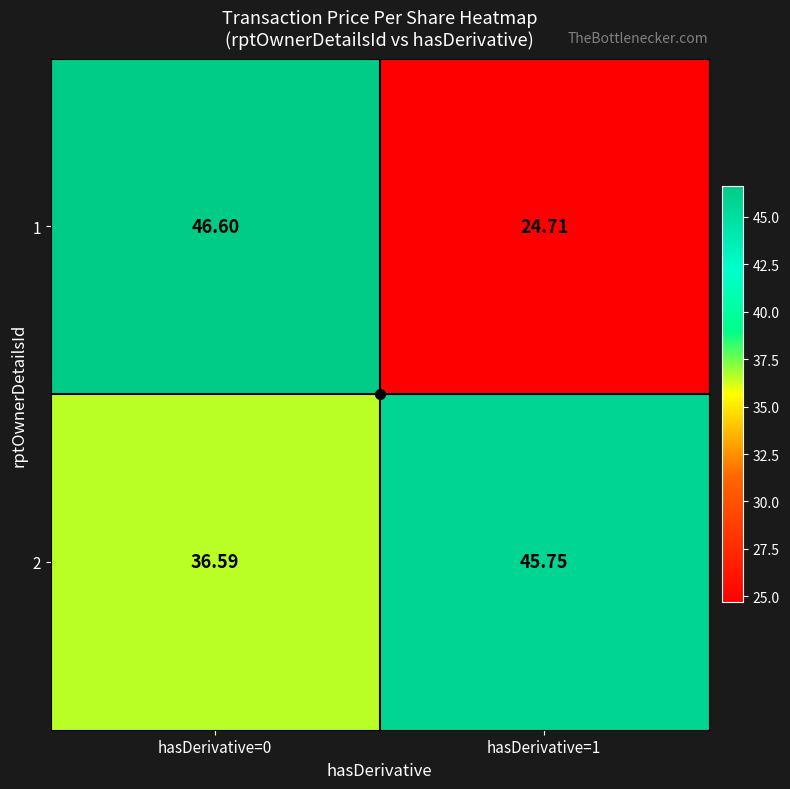

Is the value of 1 at hasDerivative=0 greater than the value of 2 at hasDerivative=1?

Yes